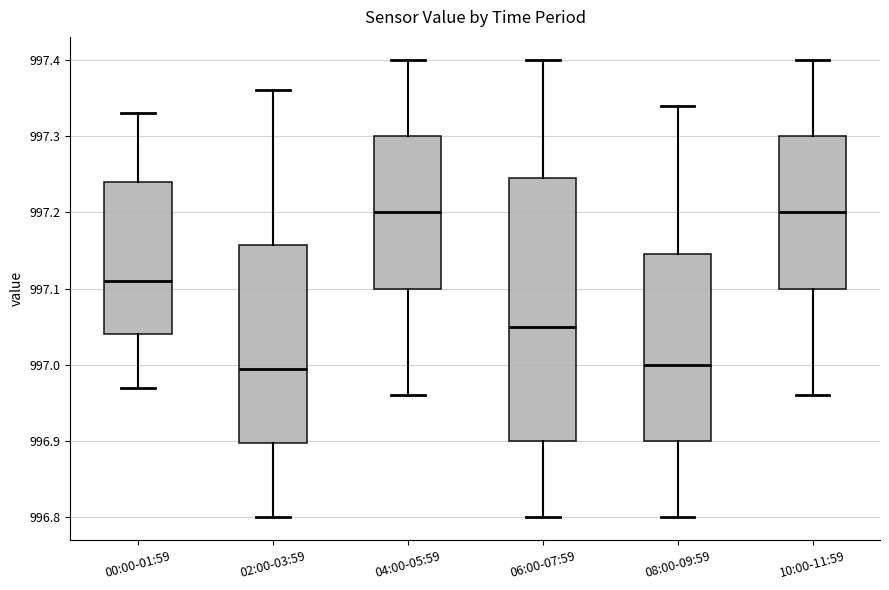

Reading left to right, read every box against the y-axis: the position of its median line, the range the box covers, and the ends of its whiskers. The values are not printed on the chart, so give them approximately, as read against the axis.

00:00-01:59: median 997.11, box 997.04 to 997.24, whiskers 996.97 to 997.33
02:00-03:59: median 997.00, box 996.90 to 997.16, whiskers 996.80 to 997.36
04:00-05:59: median 997.20, box 997.10 to 997.30, whiskers 996.96 to 997.40
06:00-07:59: median 997.05, box 996.90 to 997.25, whiskers 996.80 to 997.40
08:00-09:59: median 997.00, box 996.90 to 997.15, whiskers 996.80 to 997.34
10:00-11:59: median 997.20, box 997.10 to 997.30, whiskers 996.96 to 997.40